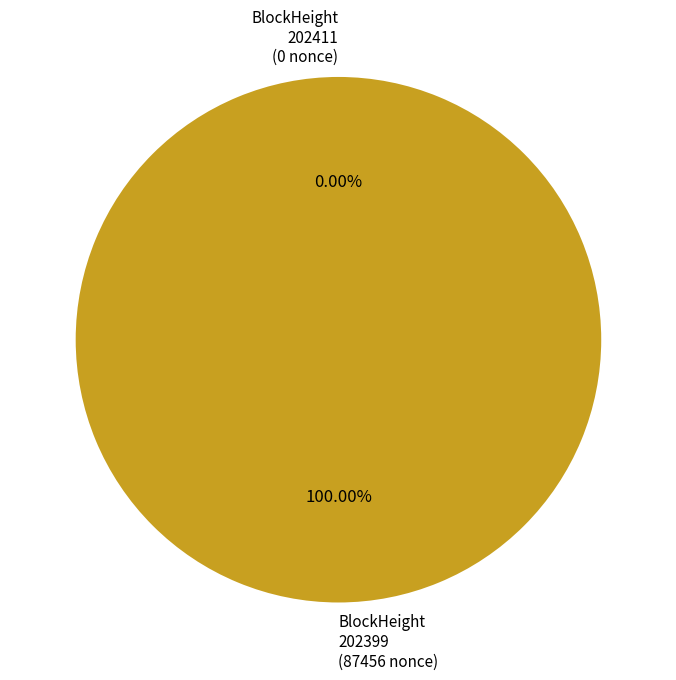

Combined, what portion of the pie is 202411 and 202399?

100.0%